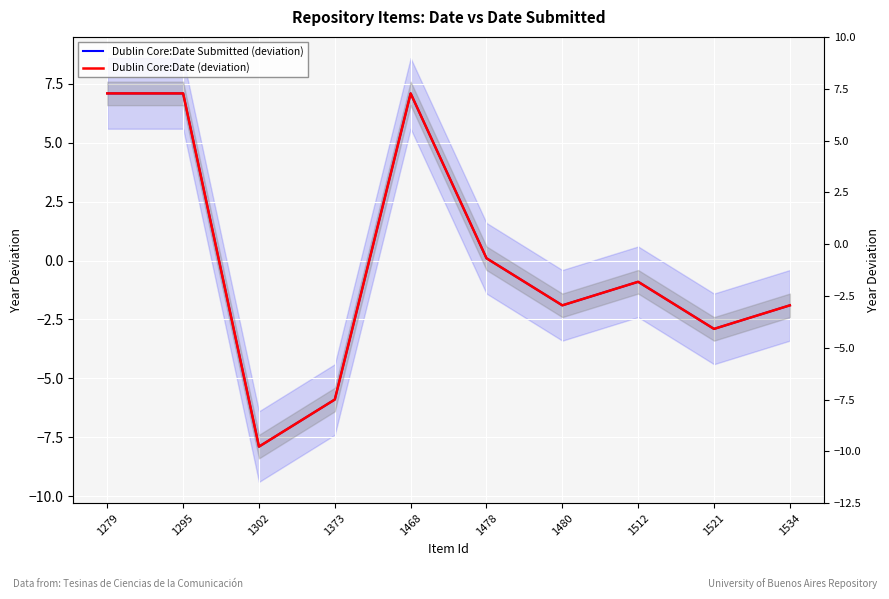

Reading right to left, extract all data points from this chart.

Dublin Core:Date Submitted (deviation): -1.9	-2.9	-0.9	-1.9	0.1	7.1	-5.9	-7.9	7.1	7.1
Dublin Core:Date (deviation): -1.9	-2.9	-0.9	-1.9	0.1	7.1	-5.9	-7.9	7.1	7.1